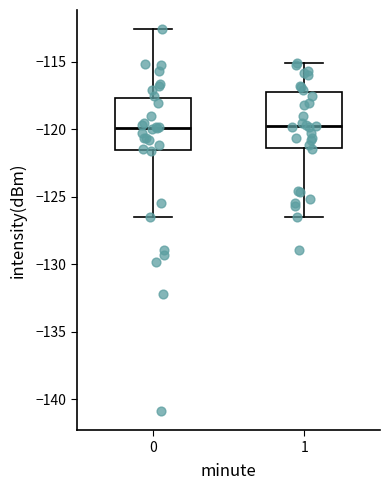

Where is the upper edge of the box at x = 0 on the y-axis? The values are not printed on the chart, so give them approximately, as read against the axis.

-117.5